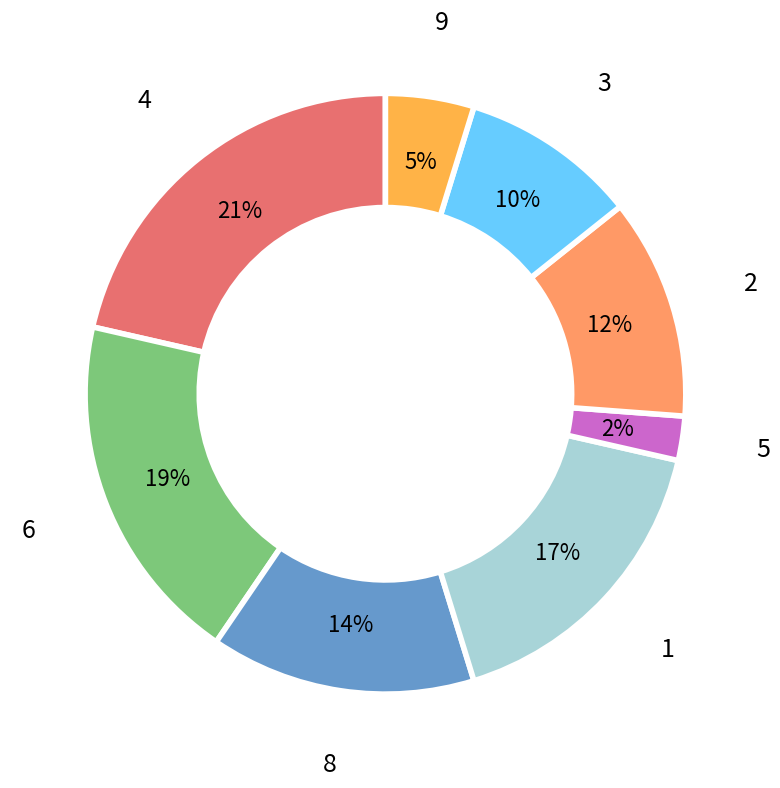

Does any single category account for the majority?

No